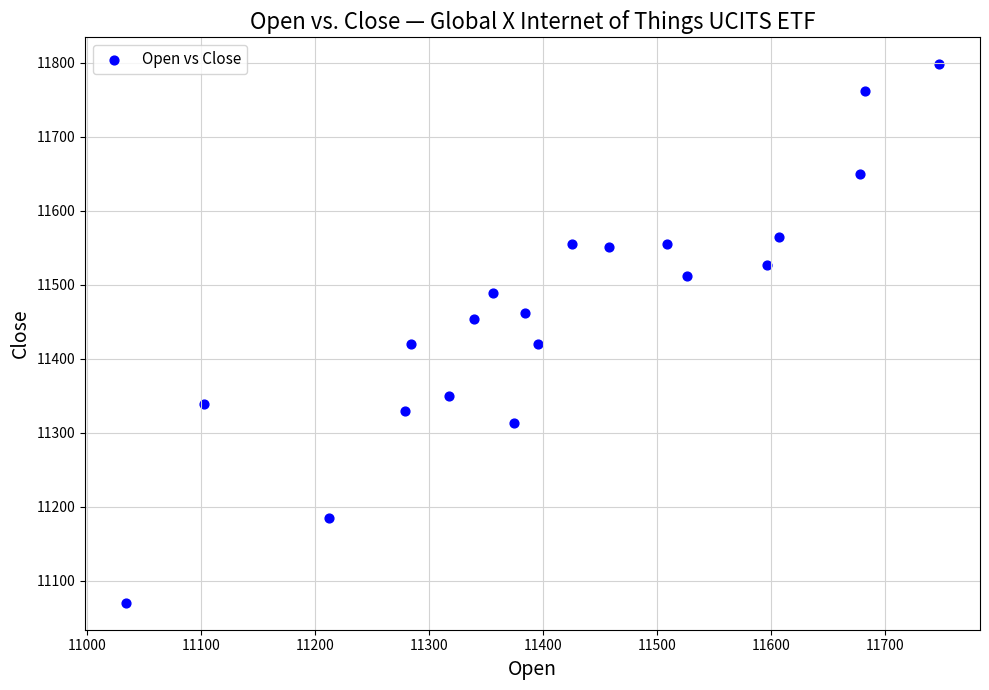

What is the range of Y values (max minus min)?

728